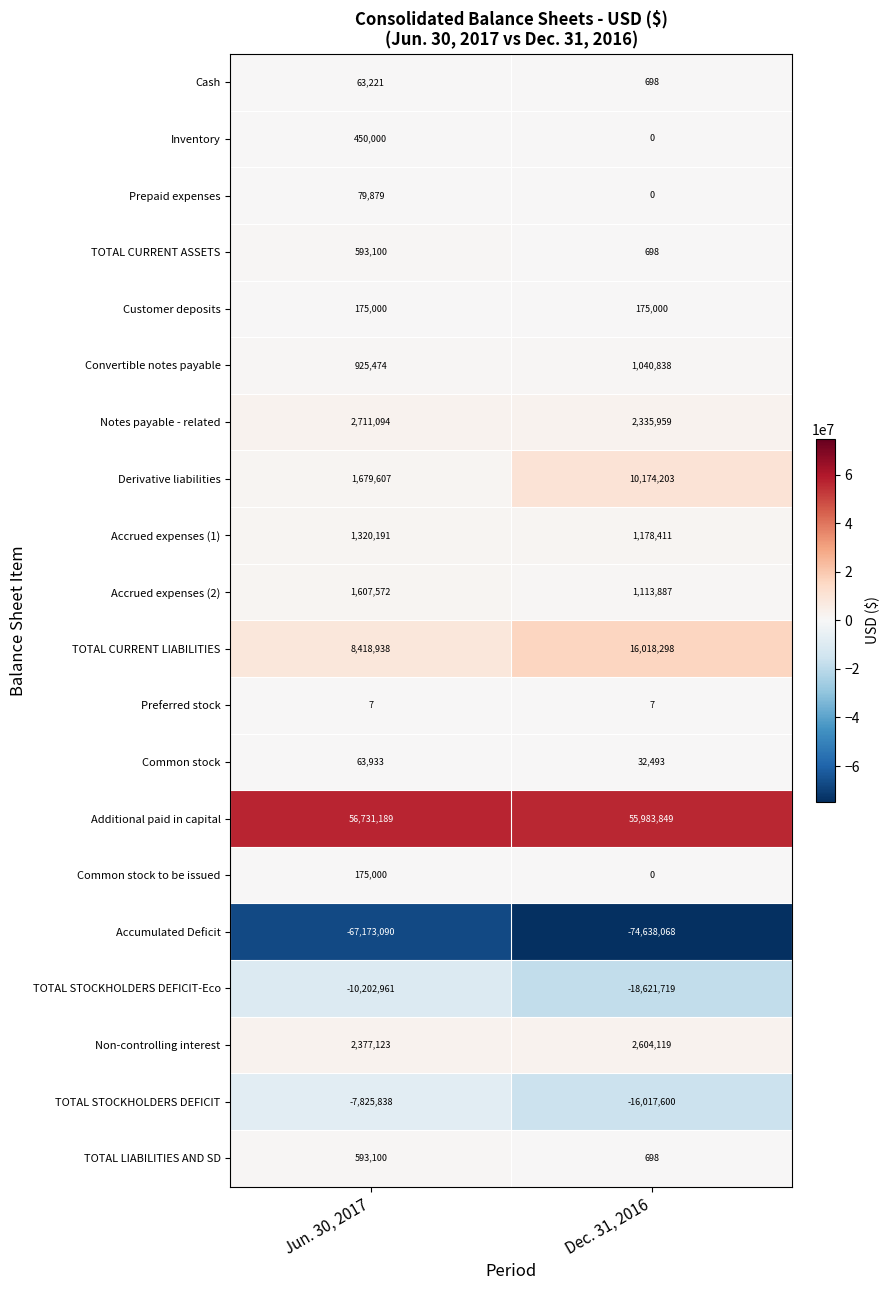

What is the average value of the Customer deposits series?

175000